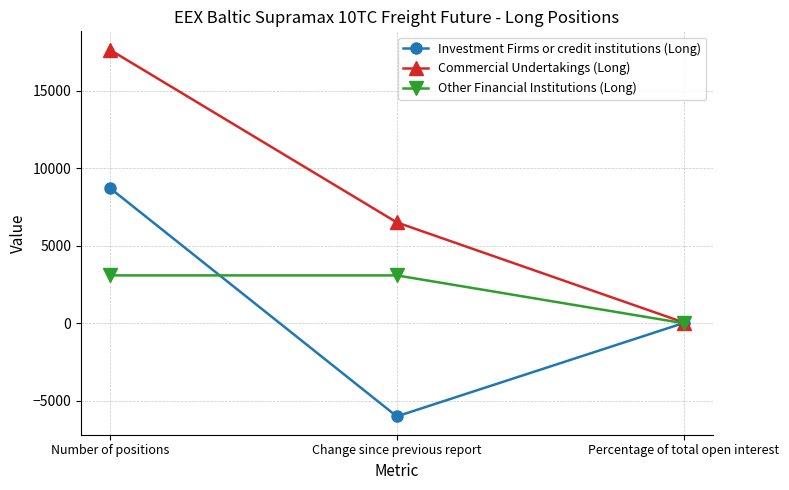

Does the chart have visible grid lines?

Yes